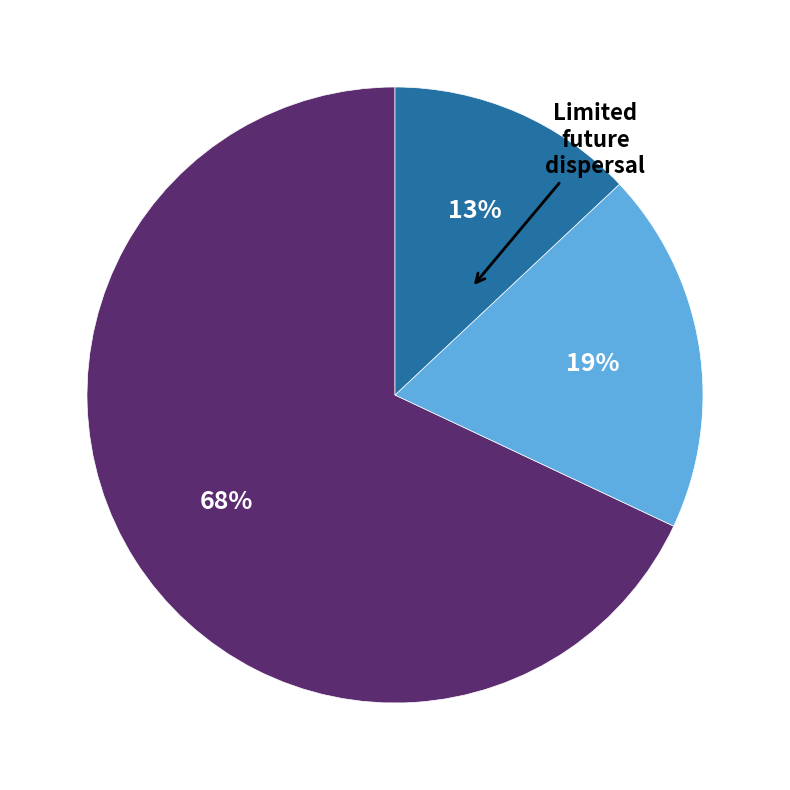

Does any single category account for the majority?

Yes